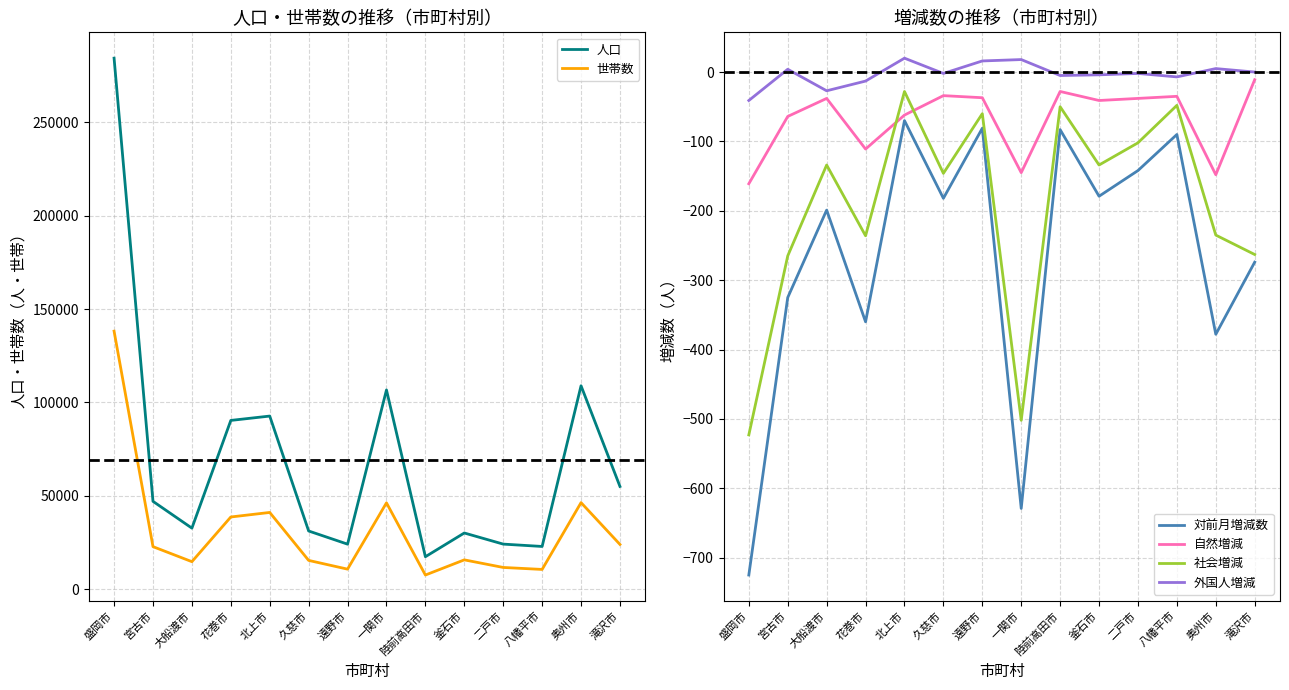

How many interior local valleys does the 世帯数 series have?

4